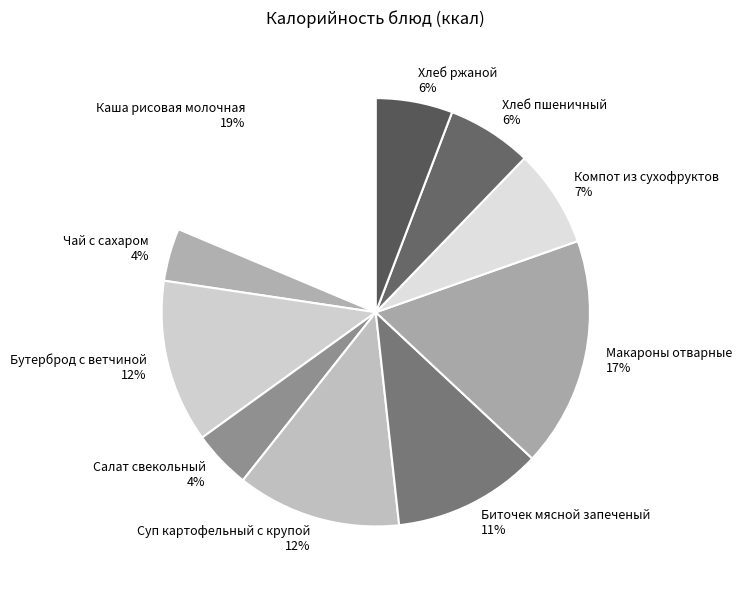

To the nearest percent, what is the average slice percentage?

10%